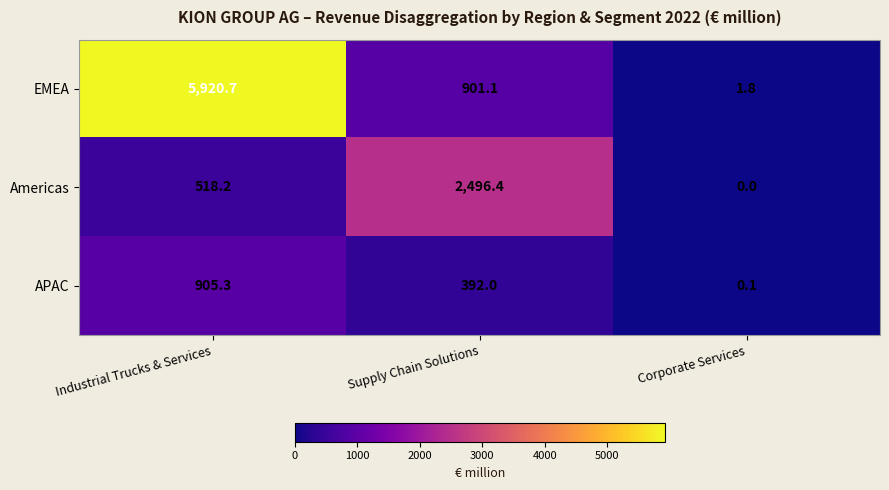

Reading left to right, transcribe all the data shown in this chart.

EMEA: 5920.7	901.1	1.8
Americas: 518.2	2496.4	0.0
APAC: 905.3	392.0	0.1